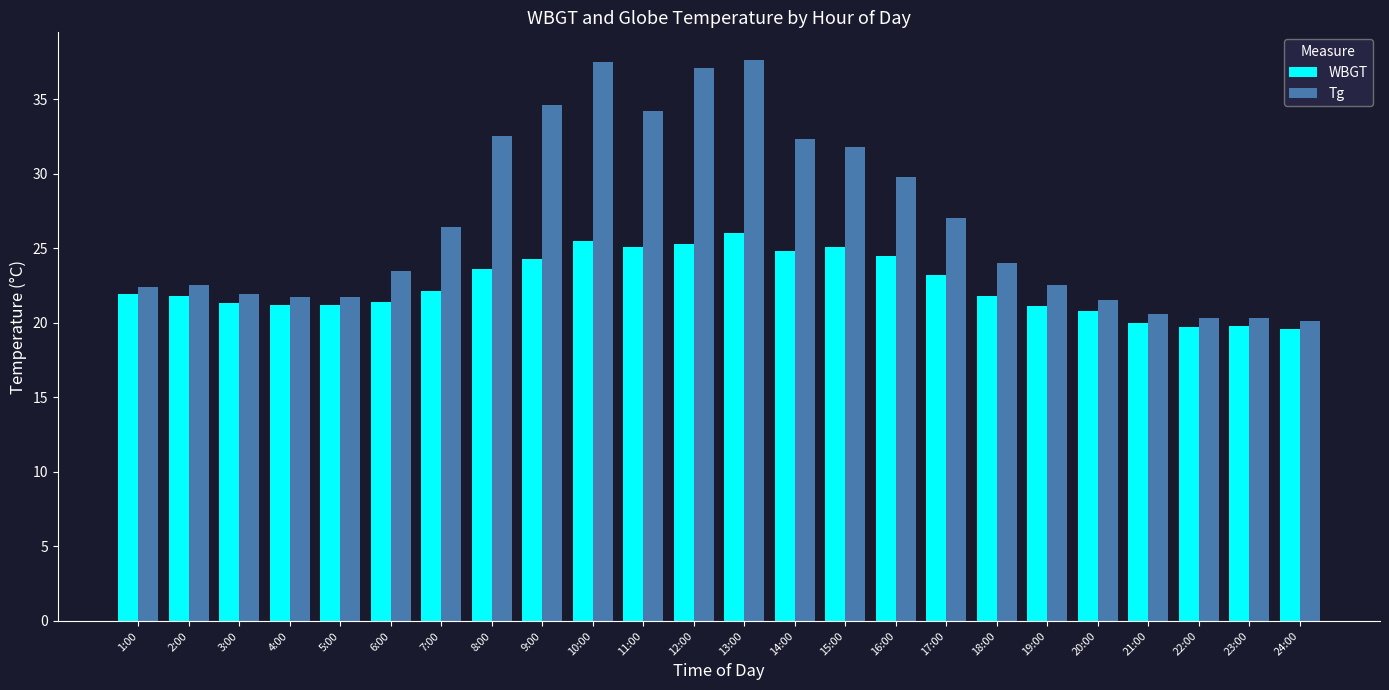

List the series in order of their peak value, lowest first.

WBGT, Tg